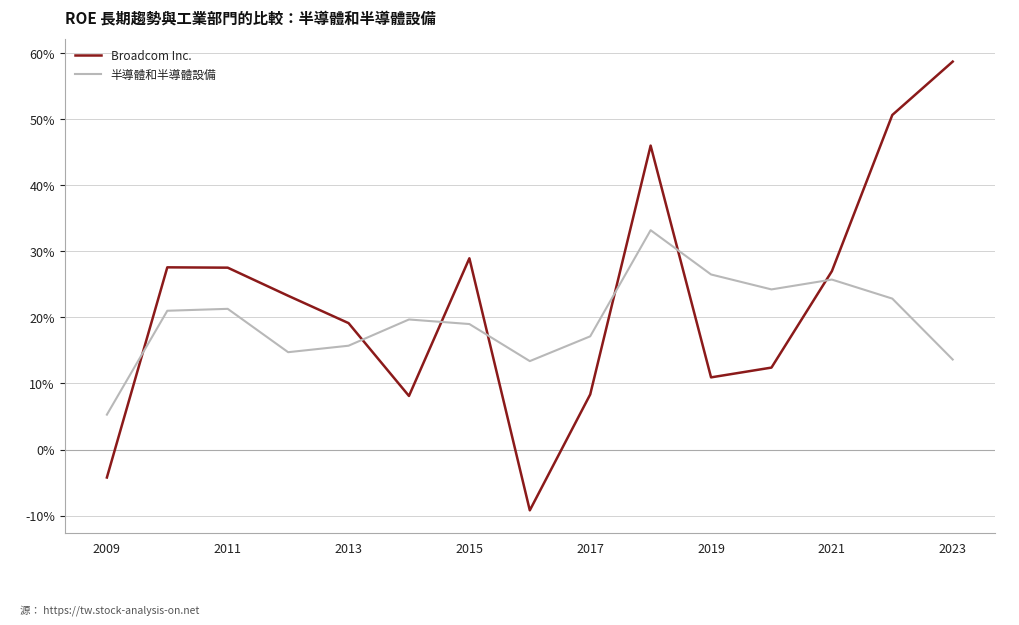

What is the maximum value shown in the chart?

0.6